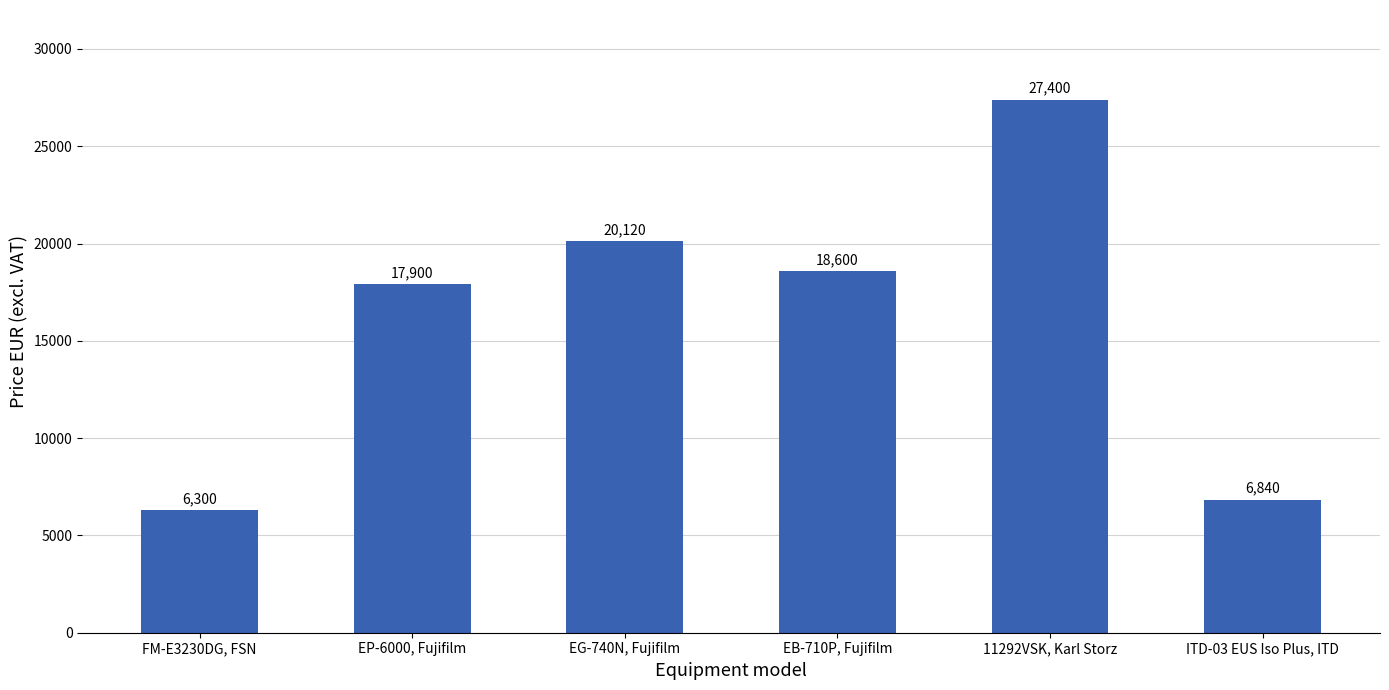

Rank the categories by value from highest to lowest.

11292VSK, Karl Storz, EG-740N, Fujifilm, EB-710P, Fujifilm, EP-6000, Fujifilm, ITD-03 EUS Iso Plus, ITD, FM-E3230DG, FSN